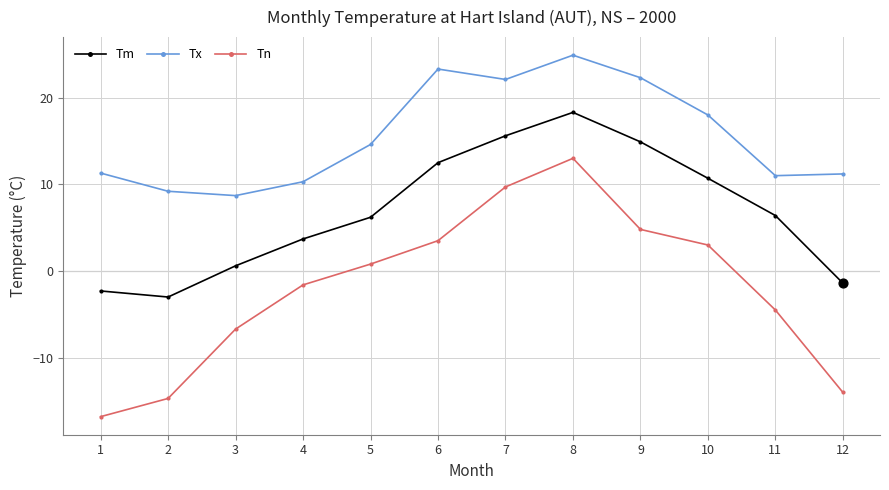

Which series changed the most between 1 and 11?

Tn